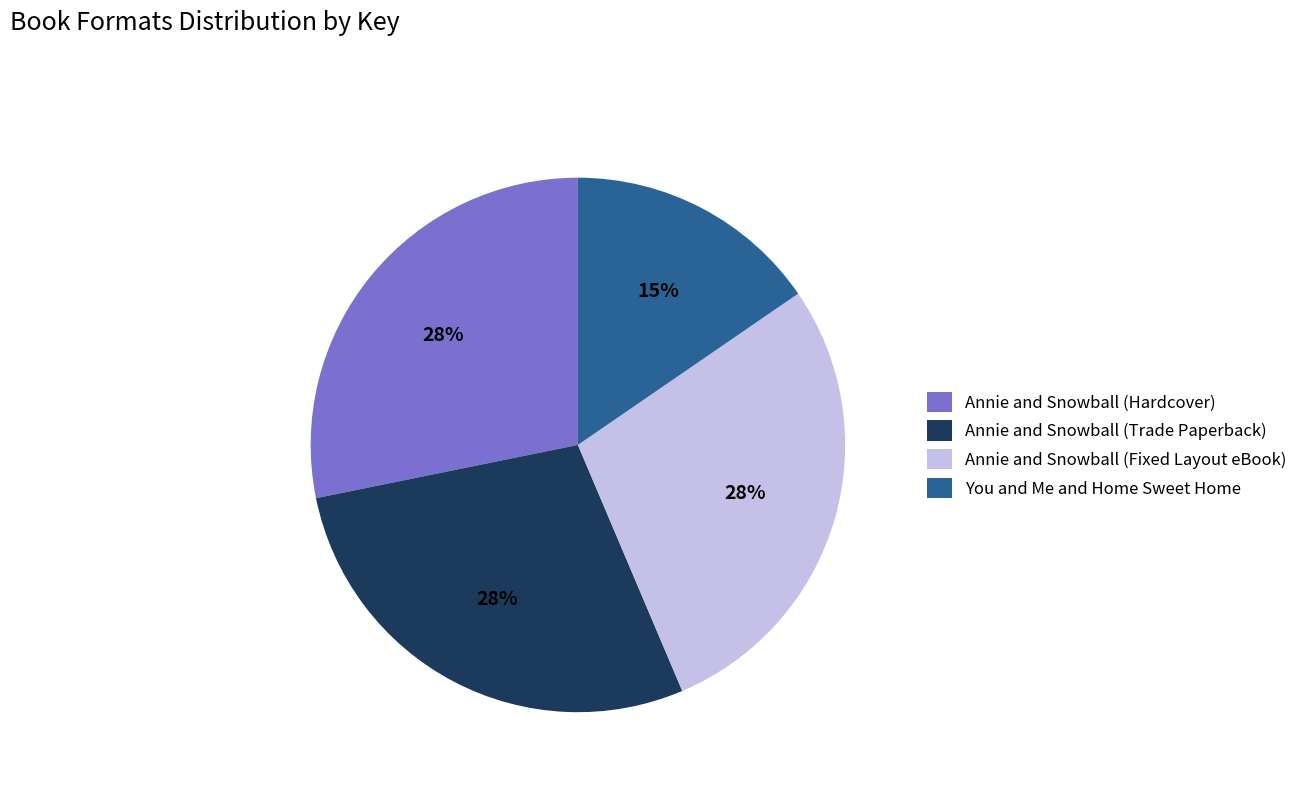

How many segments does this pie chart have?

4